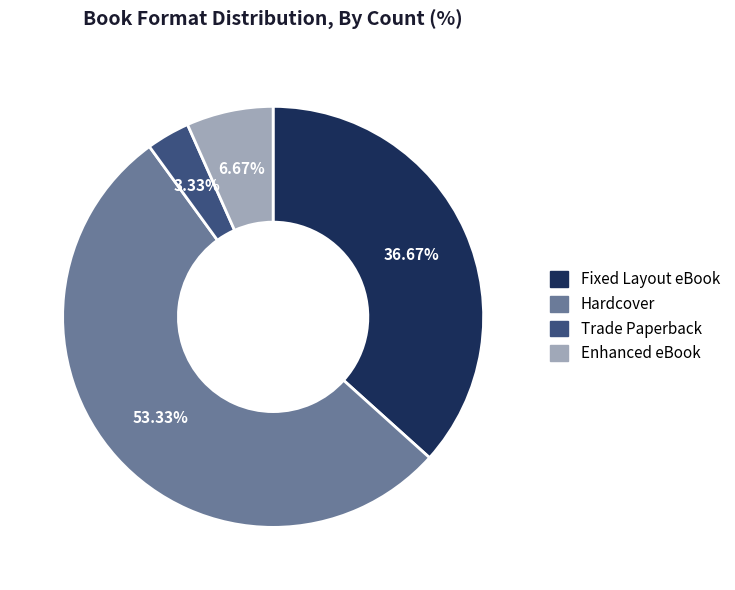

Count the number of slices in the pie.

4